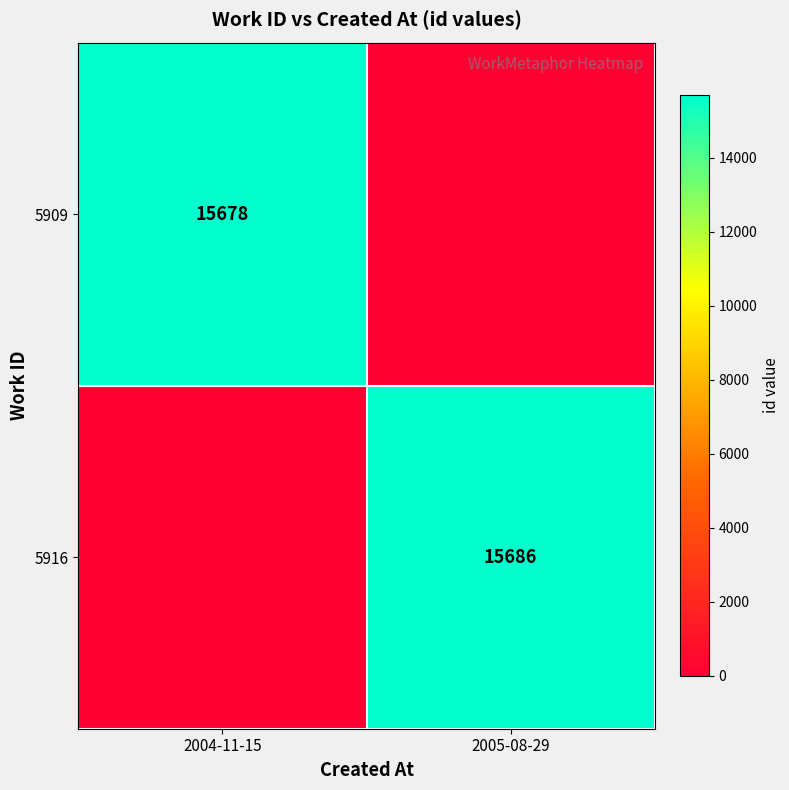

At which category is the sum across all series the highest?

2005-08-29